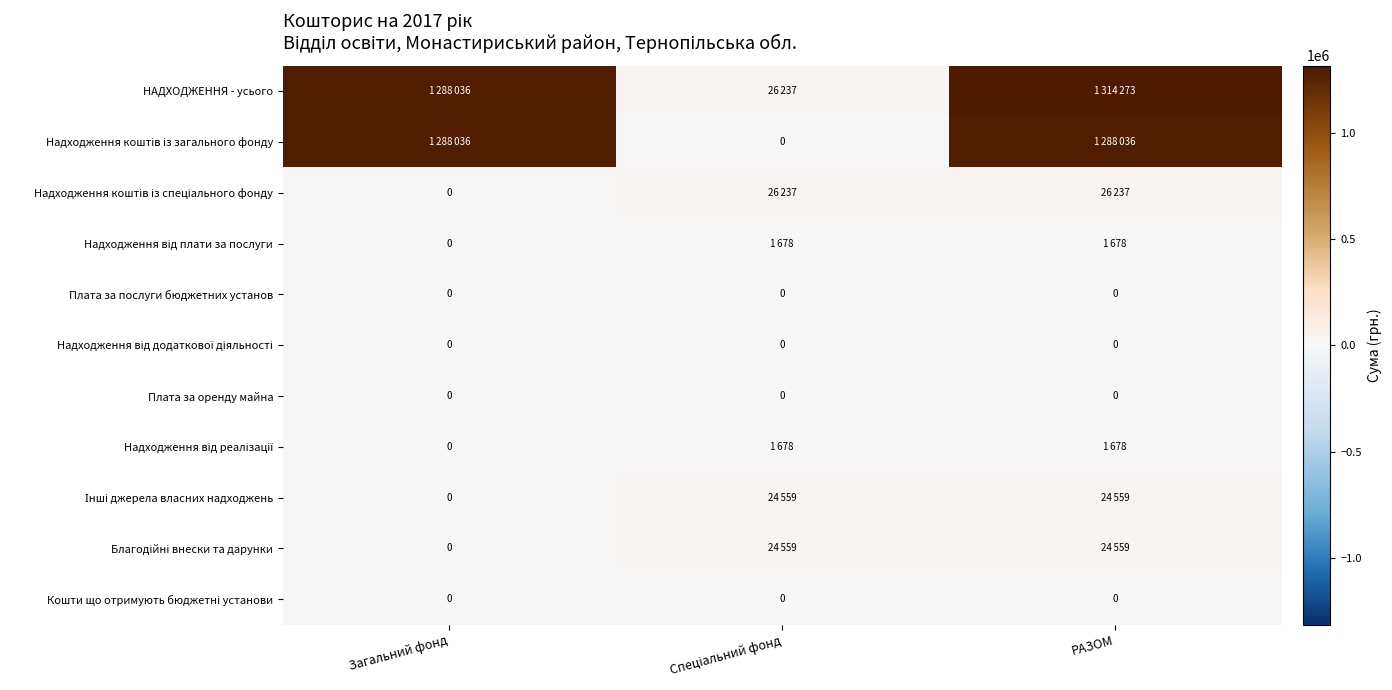

What is the minimum value for НАДХОДЖЕННЯ - усього?

26237